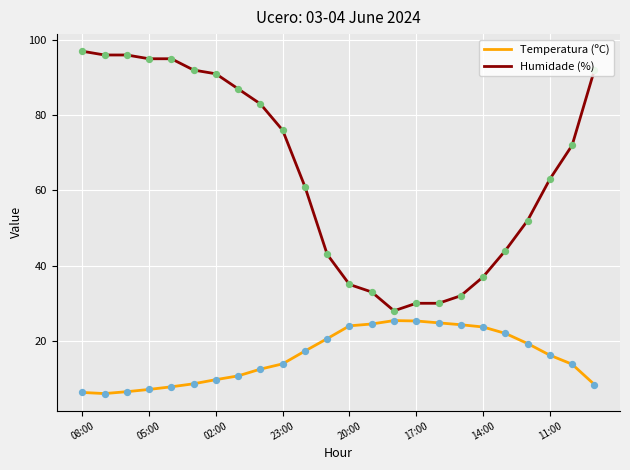

What are all the series names shown in the legend?

Temperatura (ºC), Humidade (%)